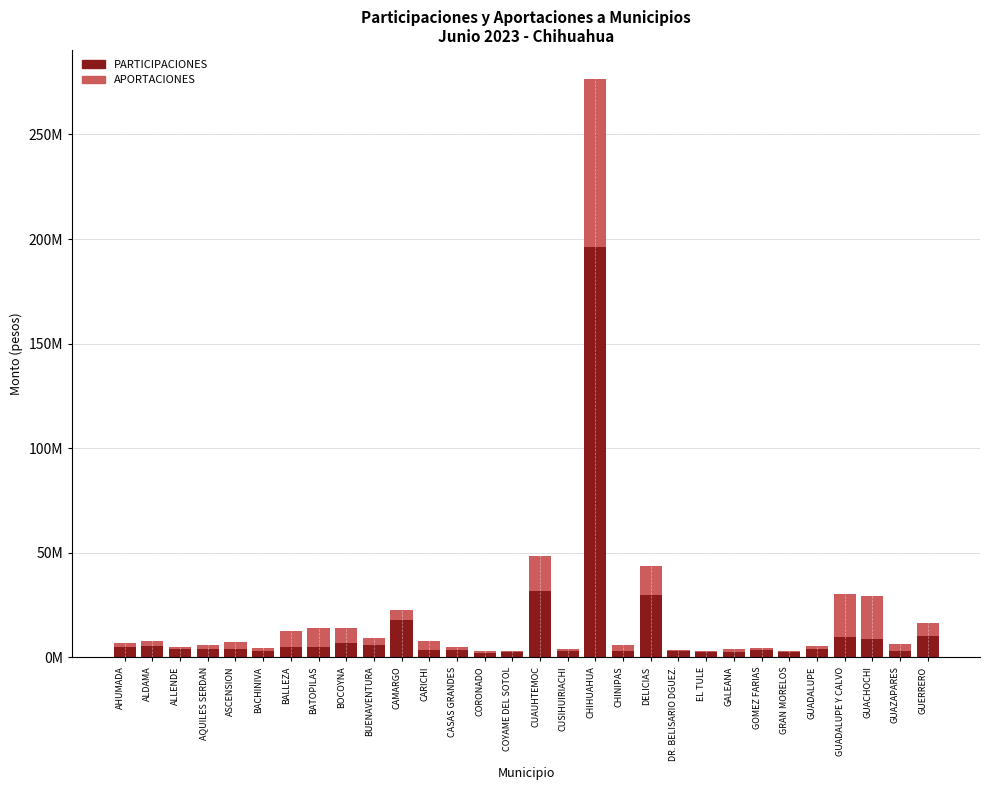

Are the bars horizontal?

No